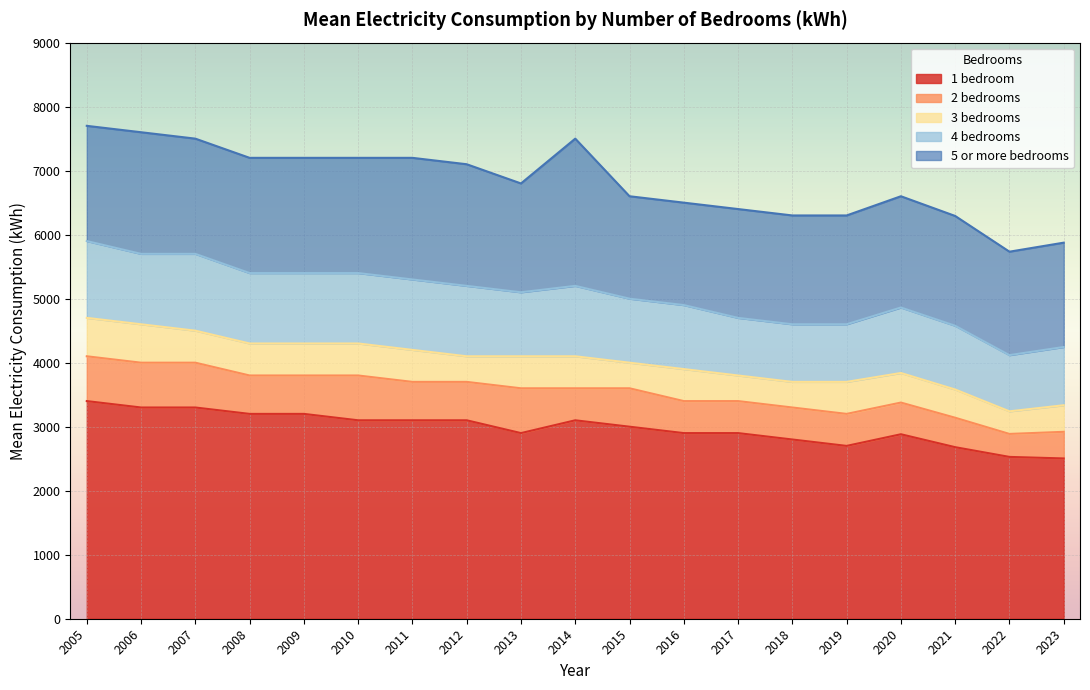

Which category has the lowest value in the 3 bedrooms series?

2022